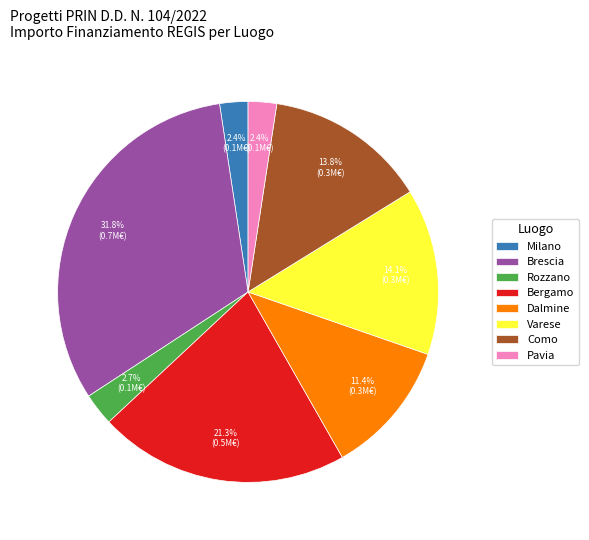

Is there any slice that represents more than half of the pie?

No